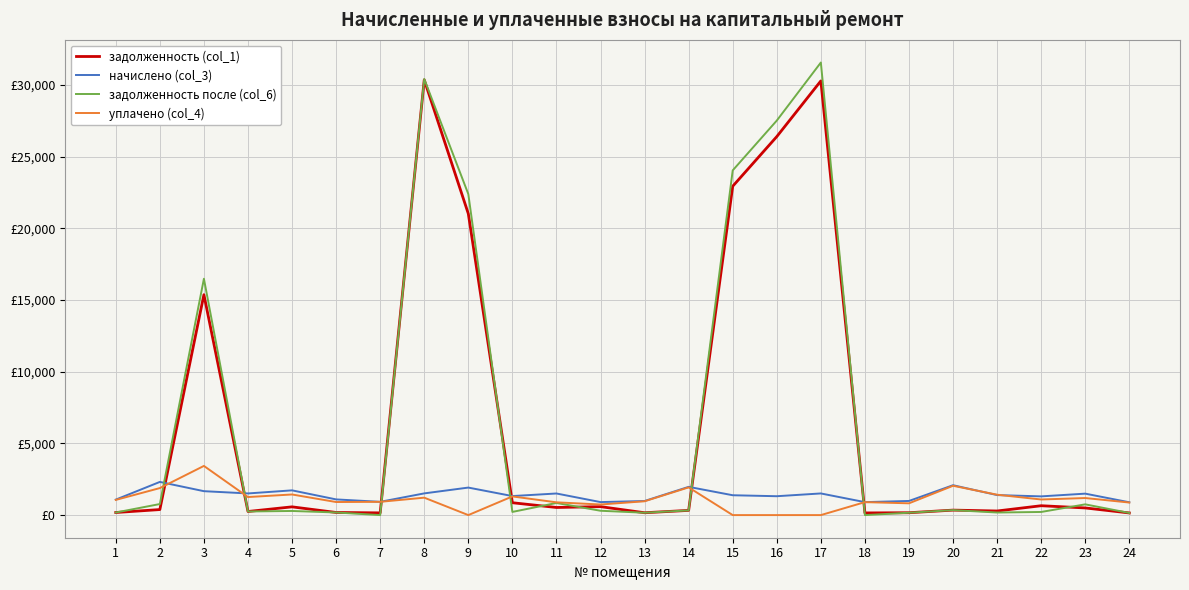

Which category has the lowest value across all series?

7